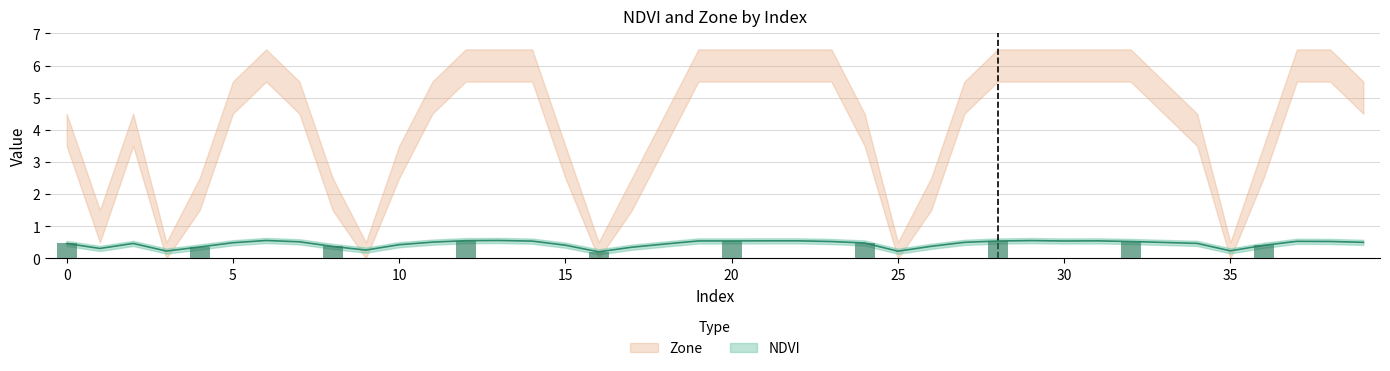

Where is Zone nearest to the value 0?

3